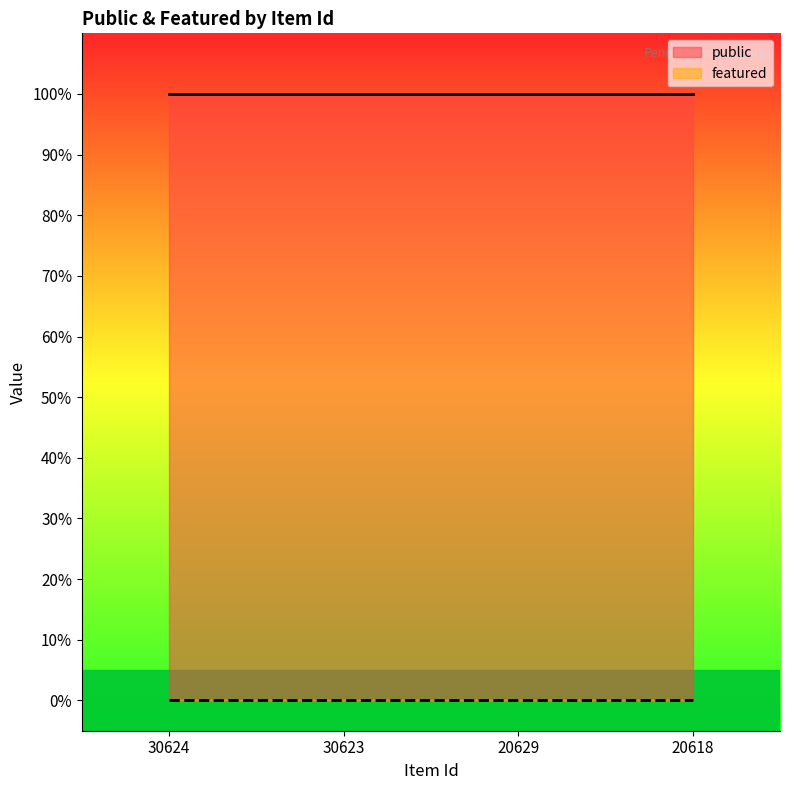

Reading left to right, extract all data points from this chart.

public: 1	1	1	1
featured: 0	0	0	0